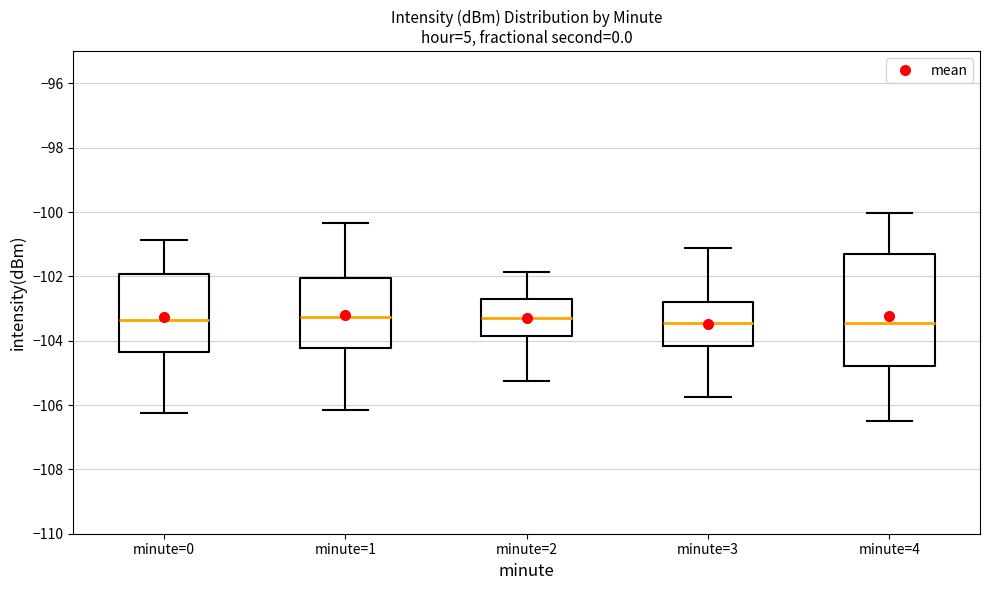

Comparing the boxes themselves (not the whiskers), which one is the tallest?

minute=4